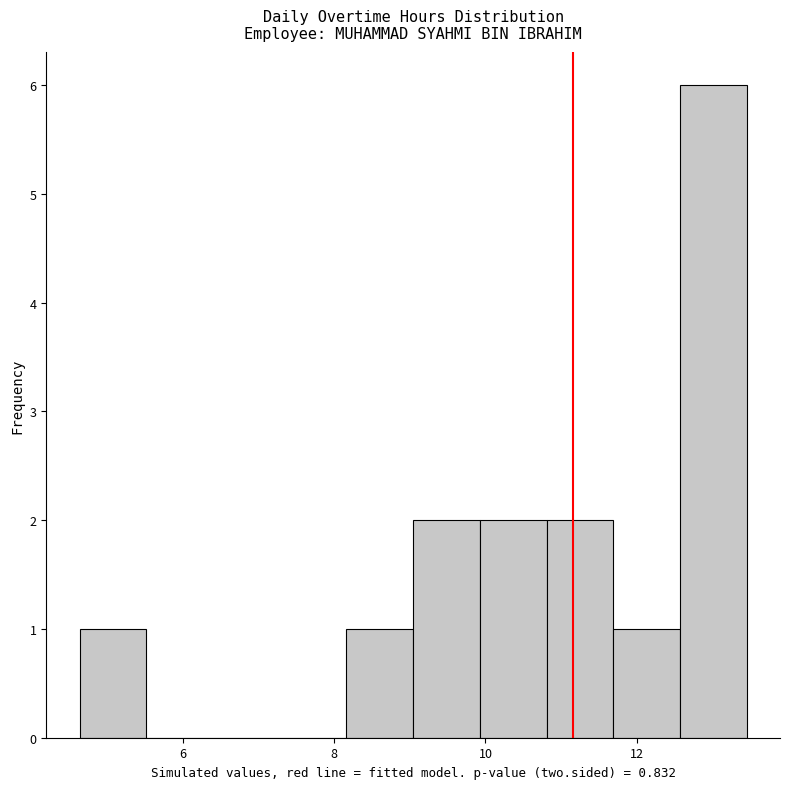

Reading left to right, transcribe this chart: for each bar, give the range it covers on the x-axis and its height. Neither the bar edges nor the heights are printed on the chart, so give them approximately, as read against the axes.

4.6 to 5.6: 1
5.6 to 6.4: 0
6.4 to 7.2: 0
7.2 to 8.2: 0
8.2 to 9.0: 1
9.0 to 10.0: 2
10.0 to 10.8: 2
10.8 to 11.6: 2
11.6 to 12.6: 1
12.6 to 13.4: 6